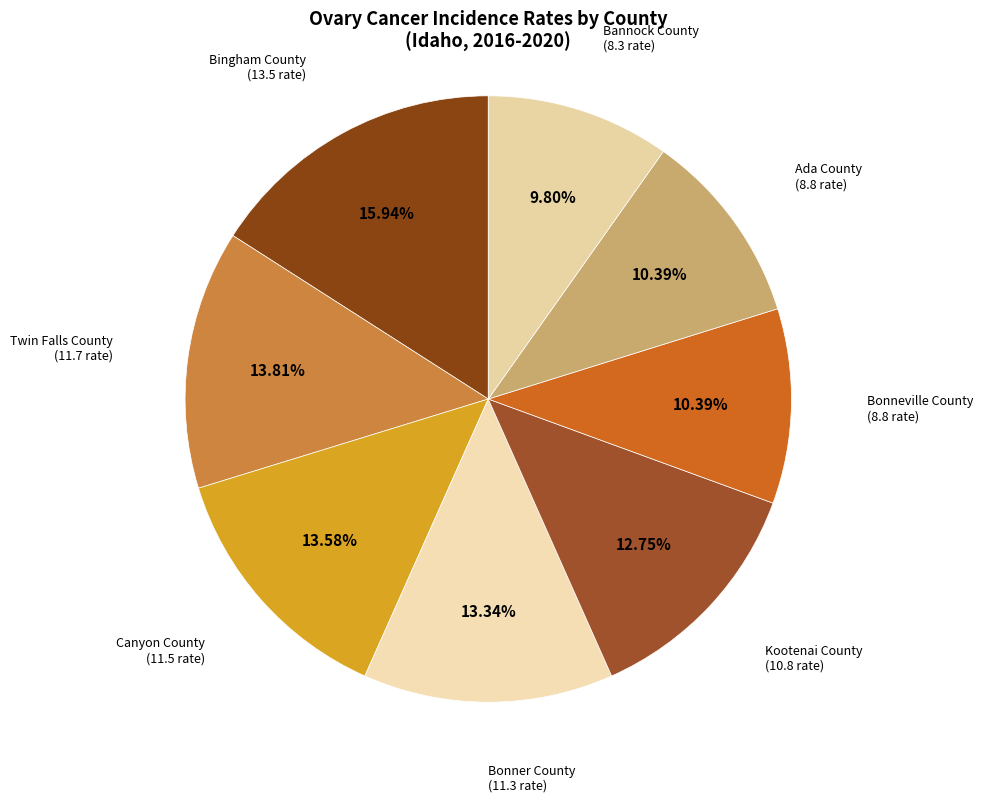

How many segments does this pie chart have?

8